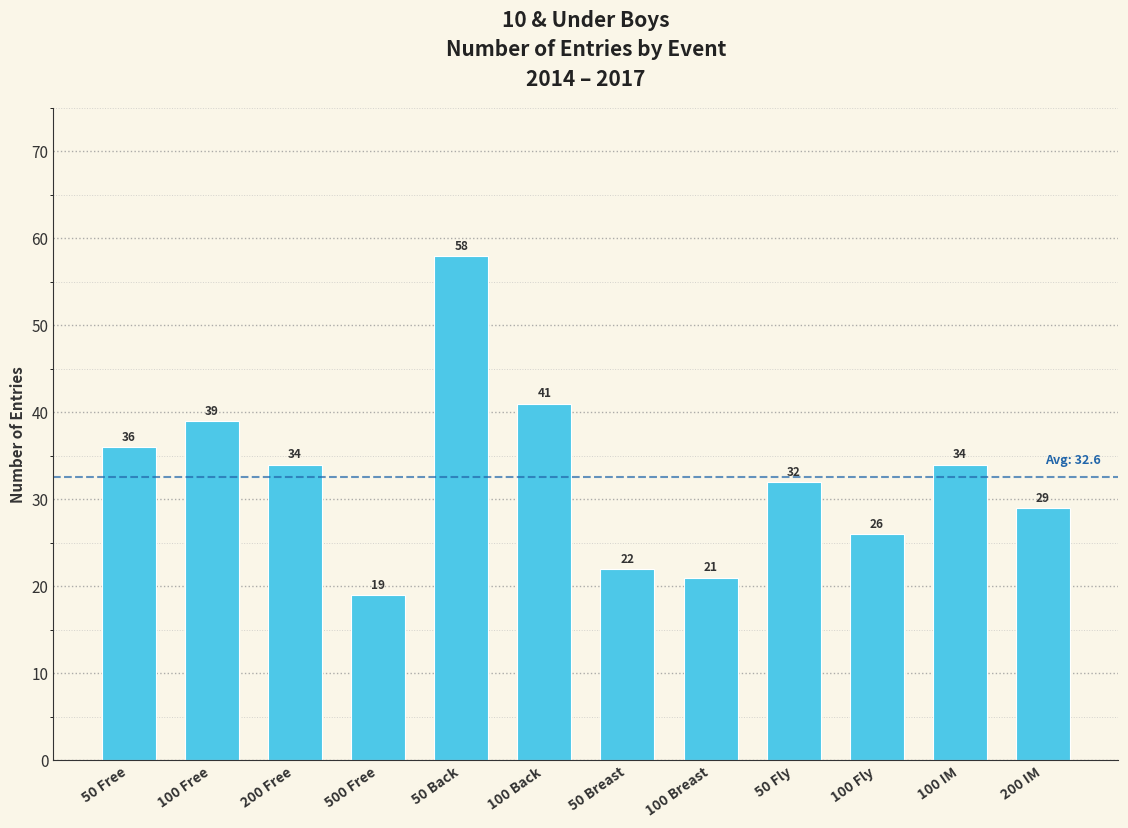

Reading left to right, transcribe all the data shown in this chart.

36	39	34	19	58	41	22	21	32	26	34	29